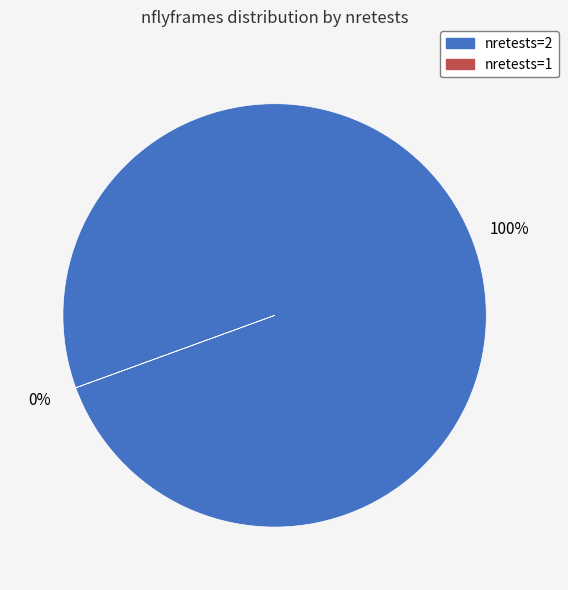

Is there a majority slice in this chart?

Yes